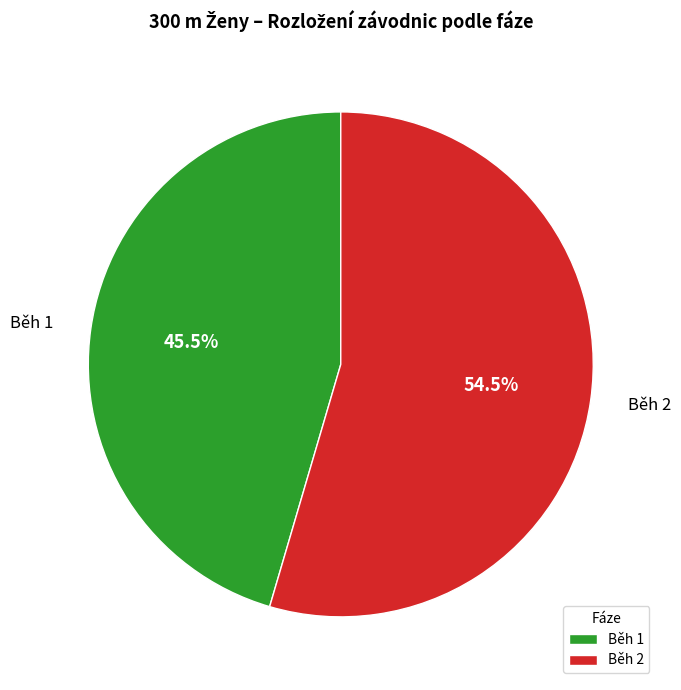

What percentage is NOT represented by Běh 2?

45.5%